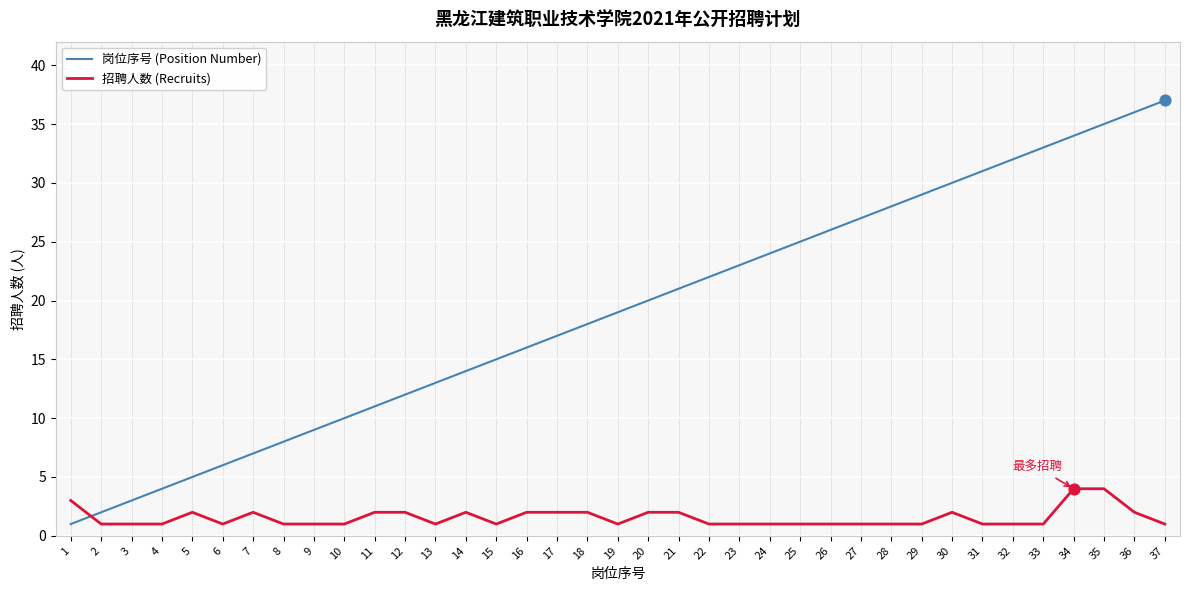

What are all the series names shown in the legend?

岗位序号 (Position Number), 招聘人数 (Recruits)